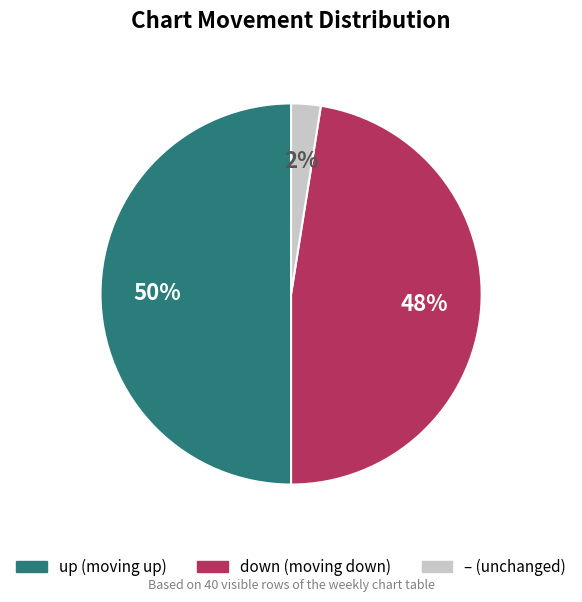

To the nearest percent, what is the average slice percentage?

33%